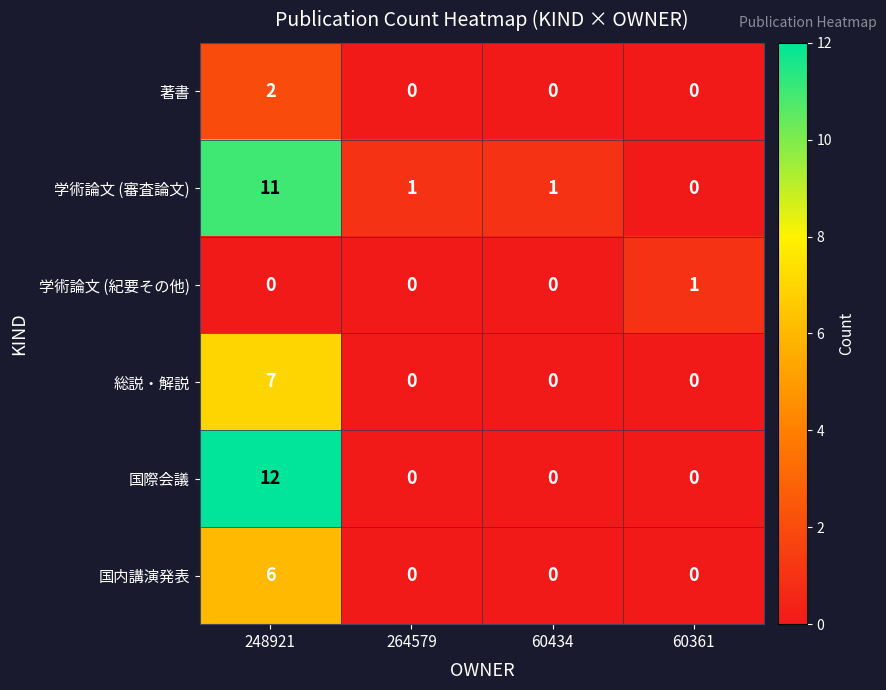

How many distinct data groups are displayed?

6